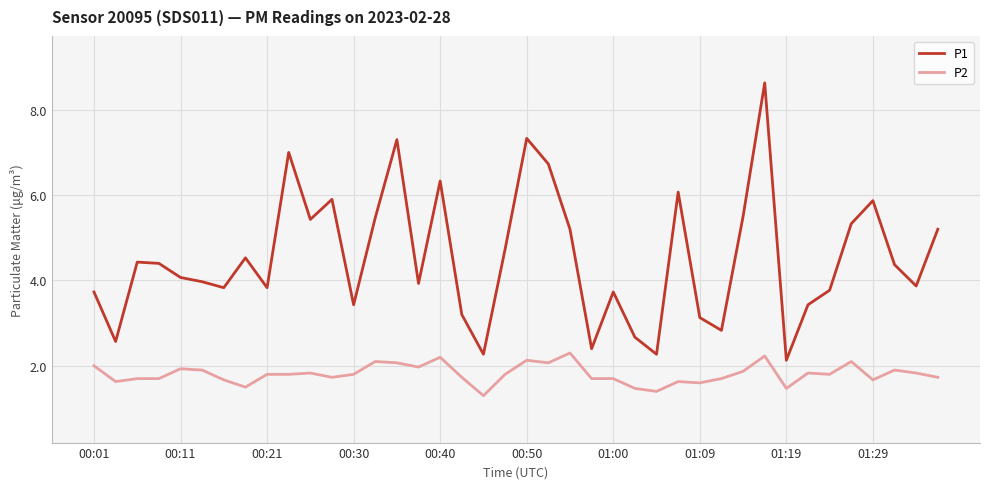

True or false: P2 and P1 cross at least once.

False